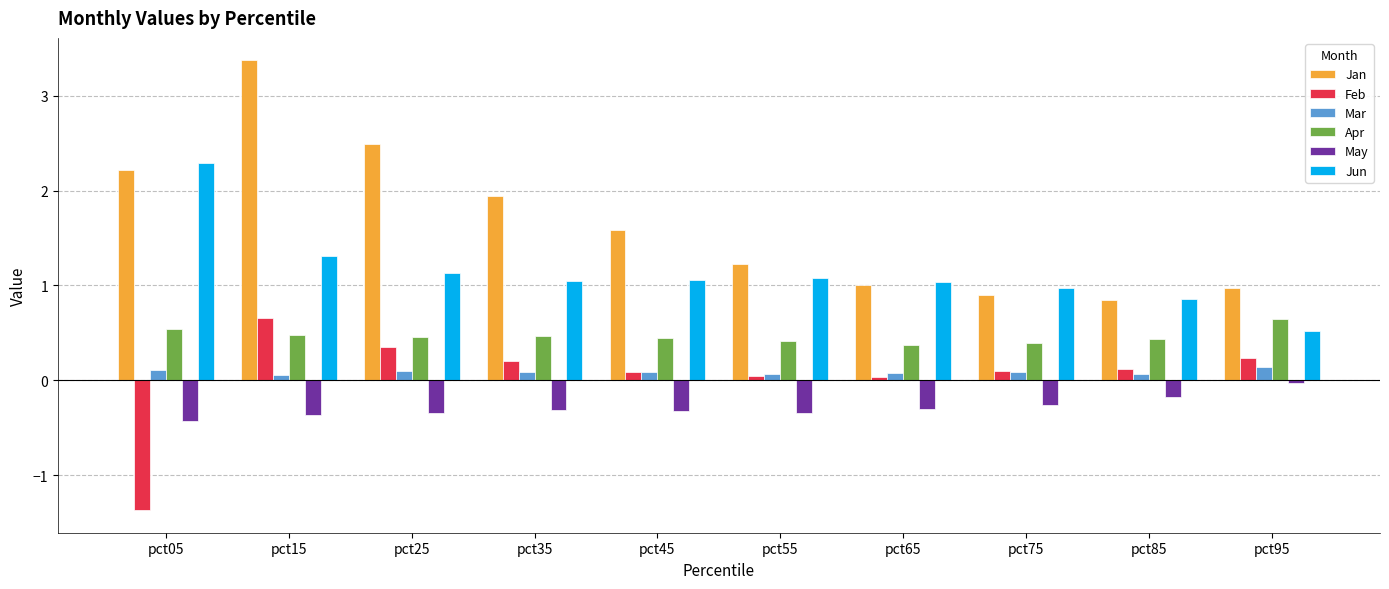

What is the value of the Feb bar at the 3rd from the left?

0.4